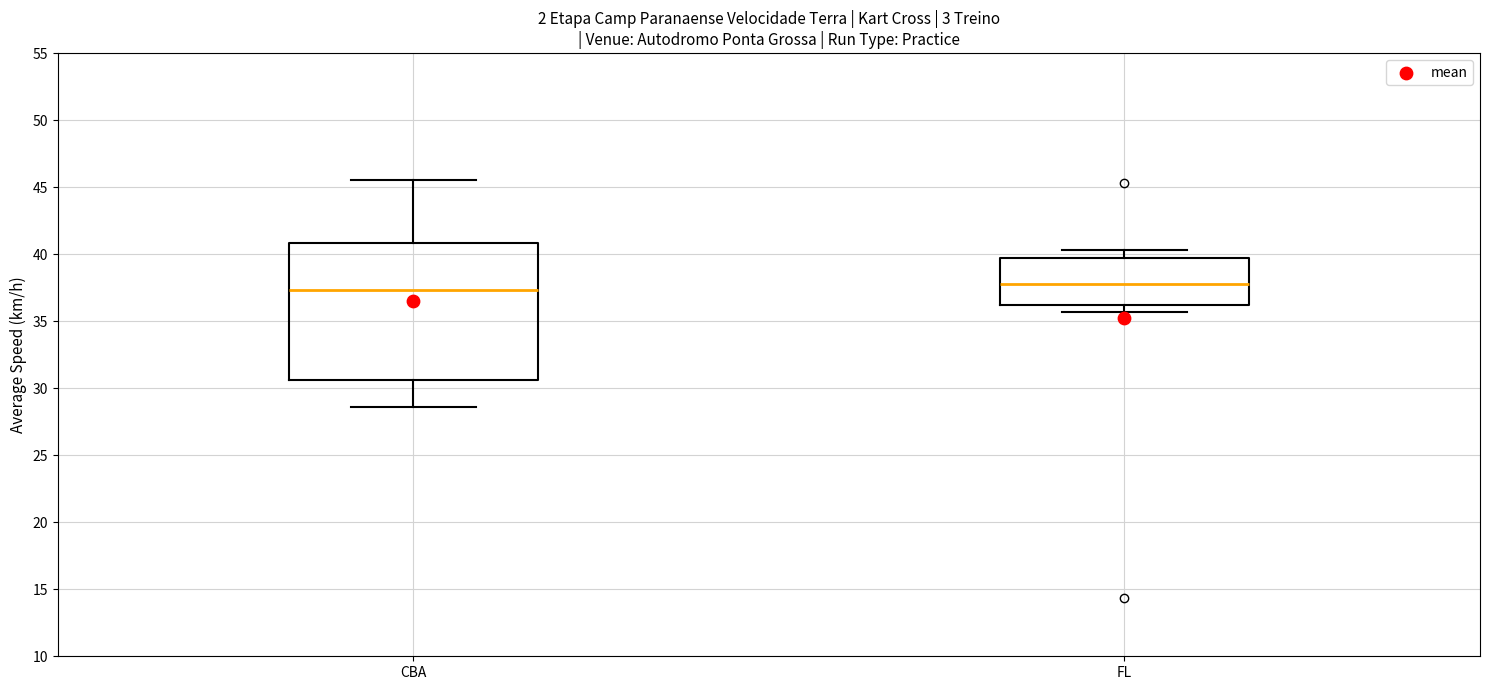

Which box is the tallest, from its lower edge to its upper edge?

CBA